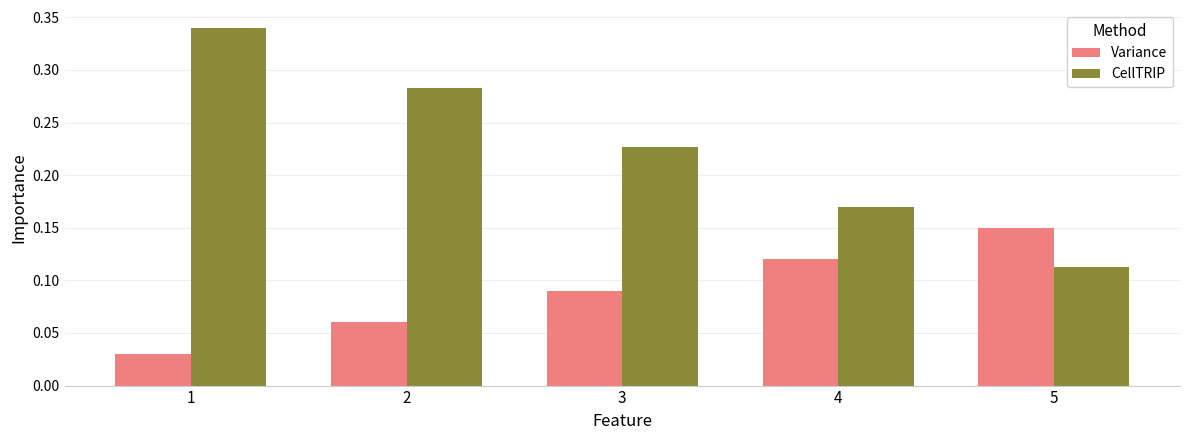

Rank the series at 1 from lowest to highest value.

Variance, CellTRIP